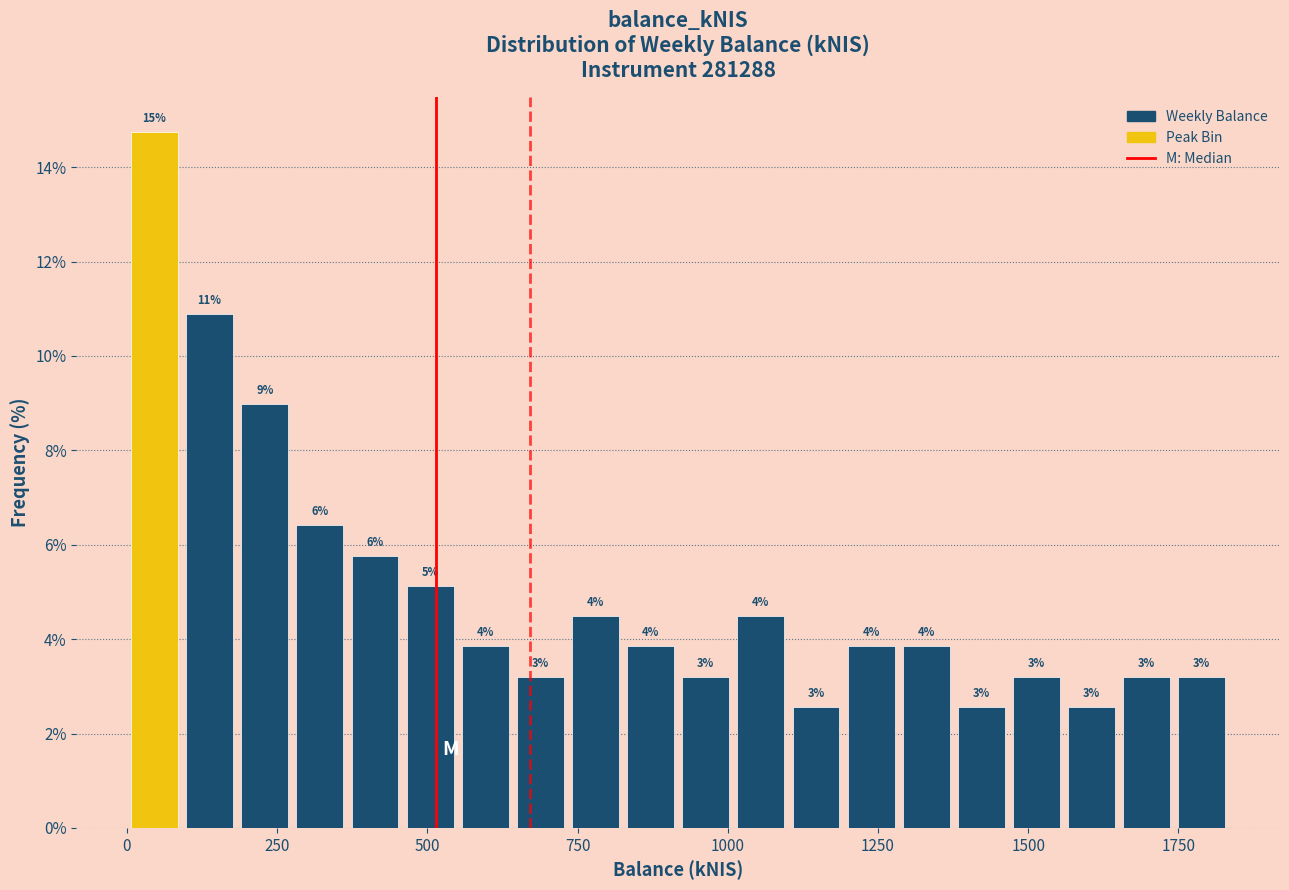

Around what value on the x-axis is the tallest bar? Give the approximate position of its centre, as read against the axis.

50